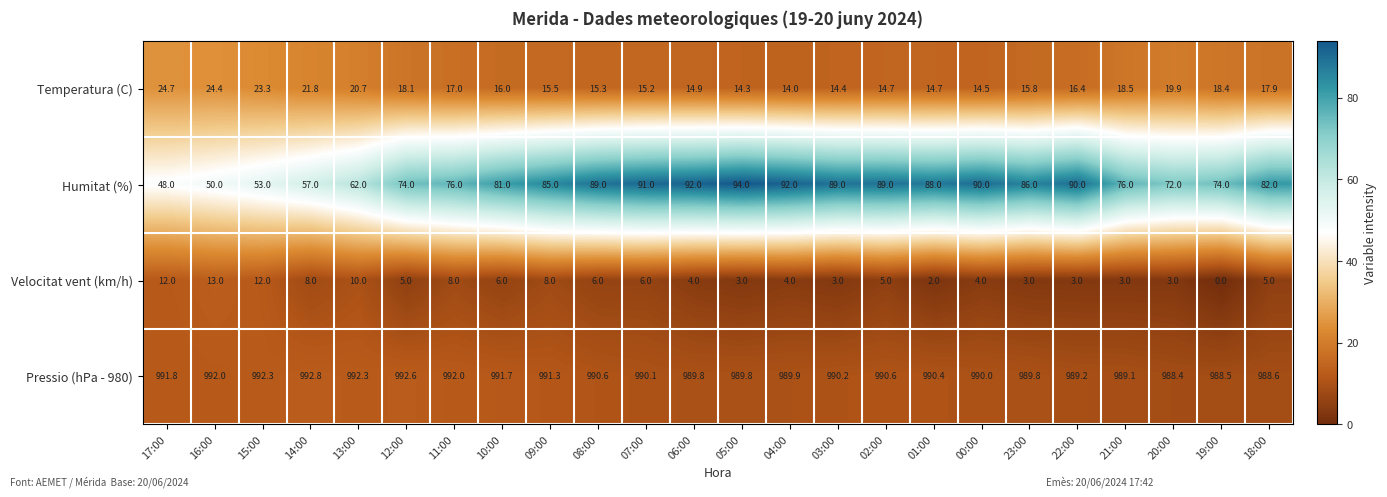

What is the greatest value displayed?

992.8